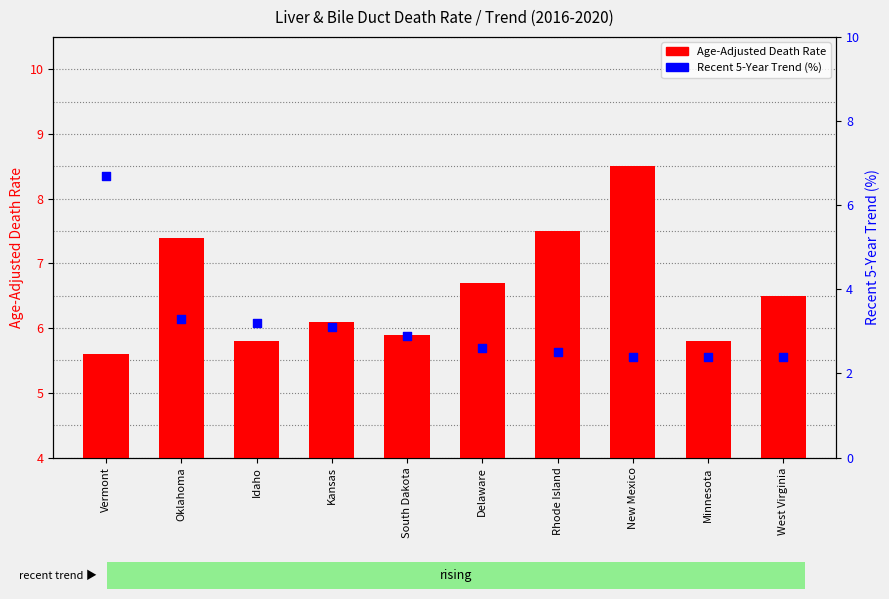

At which category is the sum across all series the highest?

Vermont